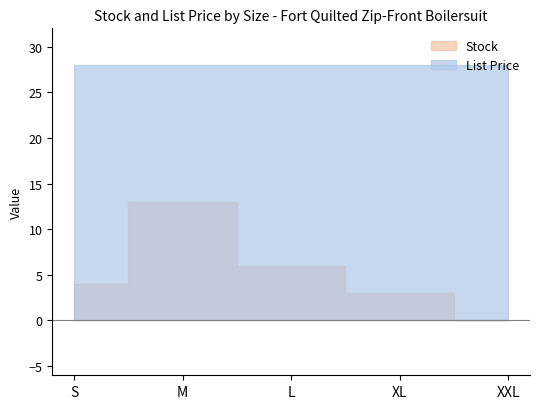

What is the difference between the second highest and minimum values?

6